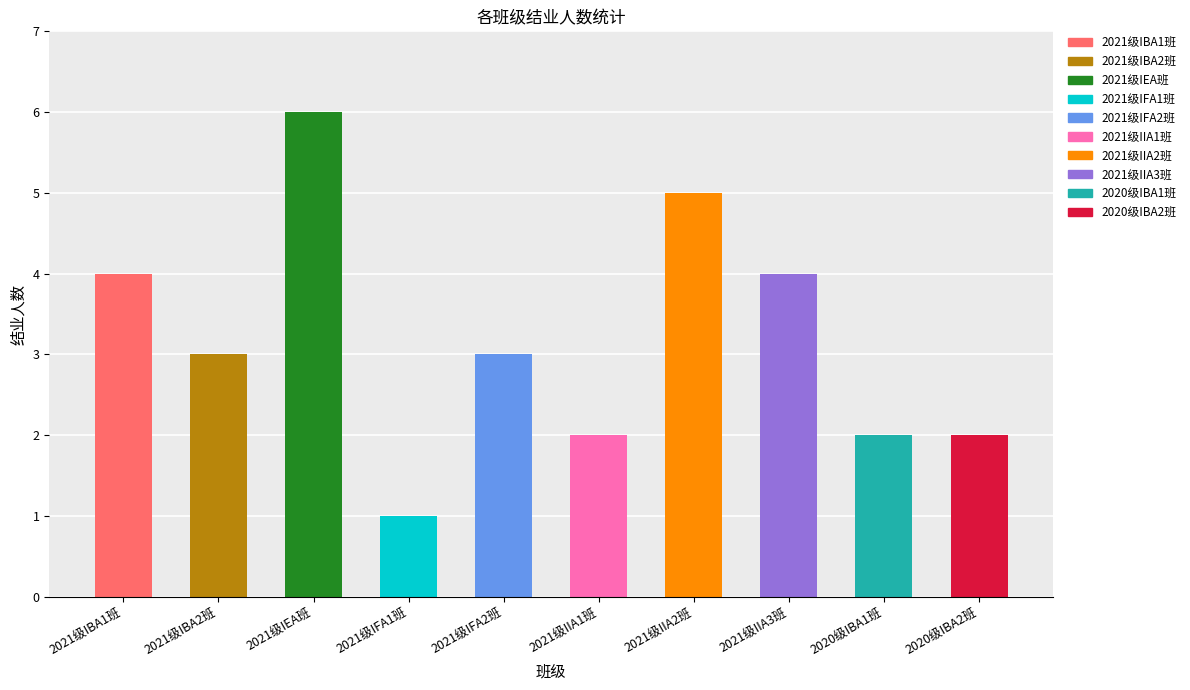

What is the difference between the maximum and minimum values?

5